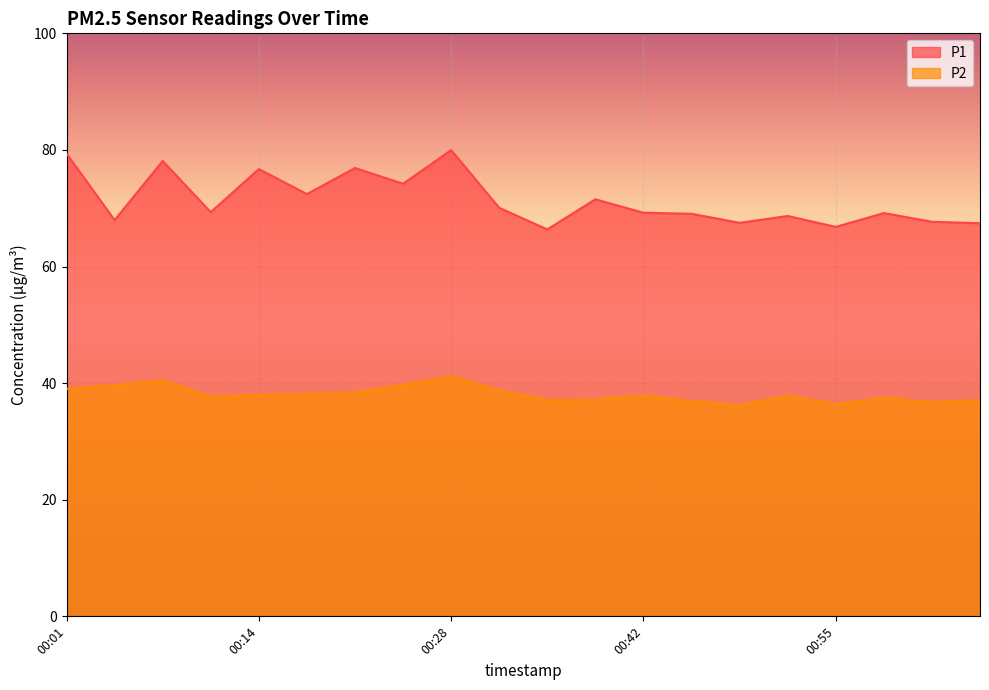

What is the label of the 2nd point from the right?

01:02